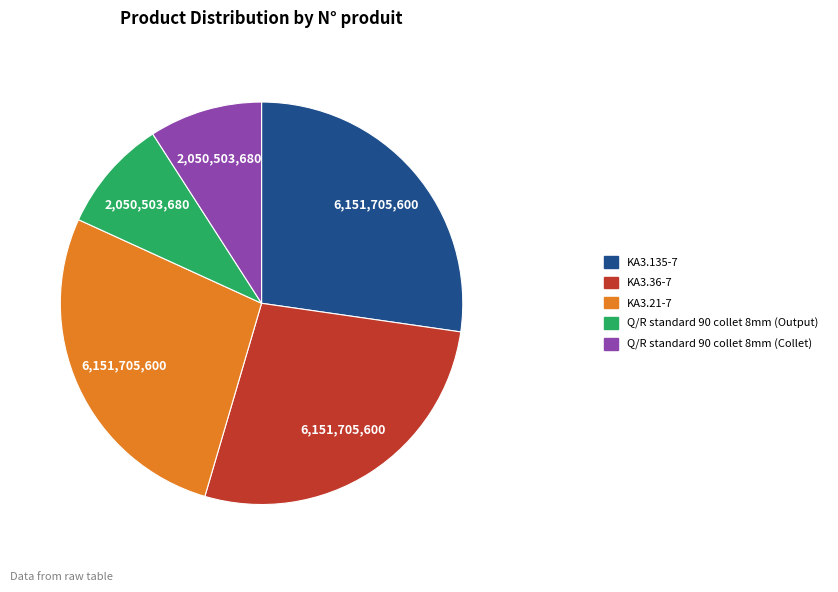

Is there a majority slice in this chart?

No